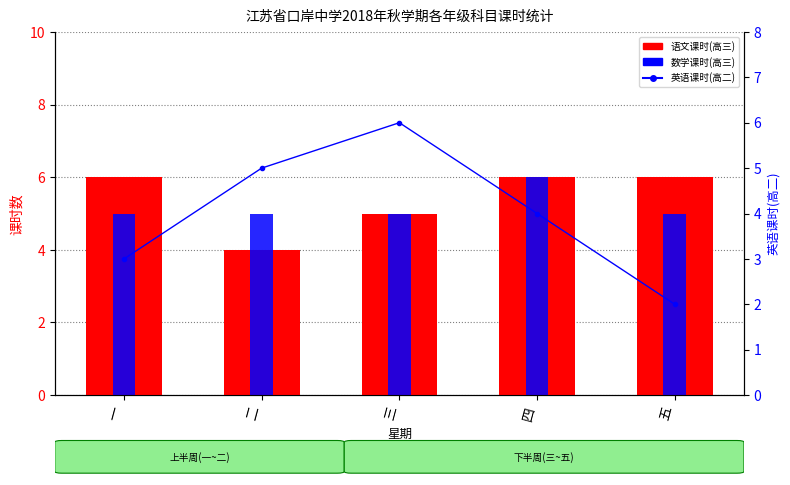

Which series has the largest range (max minus min)?

英语(高二)